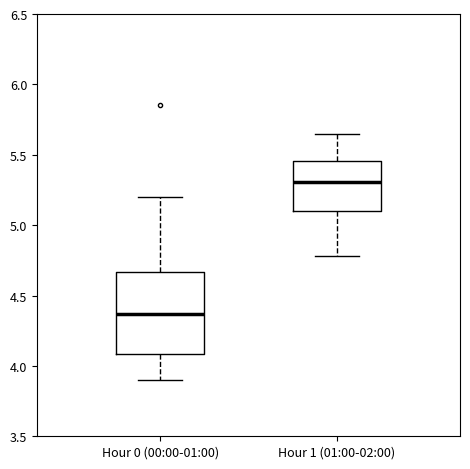

Reading left to right, transcribe this box plot: for each box, give where its median line is, the range the box spans, and where its two whiskers end, as read against the y-axis. The values are not printed on the chart, so give them approximately, as read against the axis.

Hour 0 (00:00-01:00): median 4.35, box 4.10 to 4.65, whiskers 3.90 to 5.20
Hour 1 (01:00-02:00): median 5.30, box 5.10 to 5.45, whiskers 4.80 to 5.65